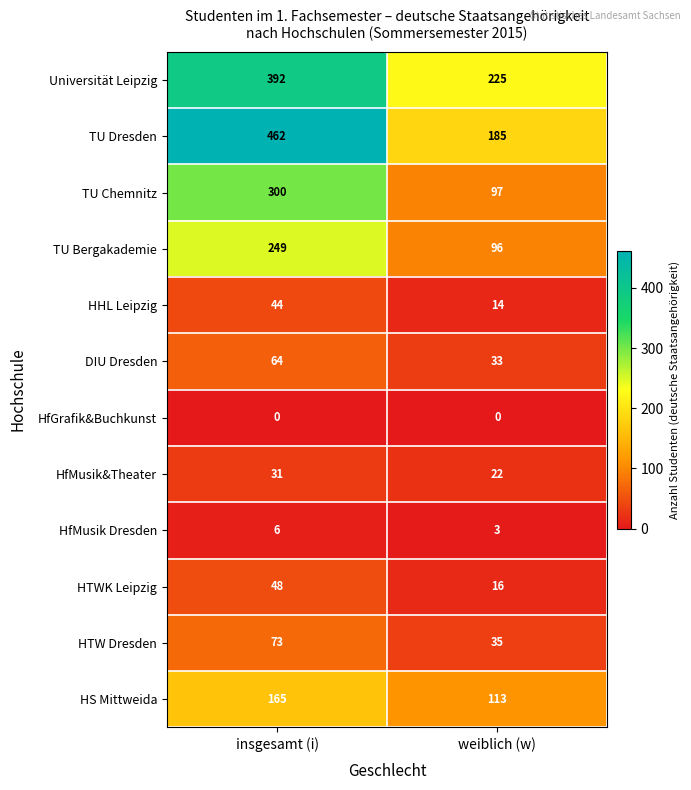

At which label is TU Dresden closest to 323?

weiblich (w)